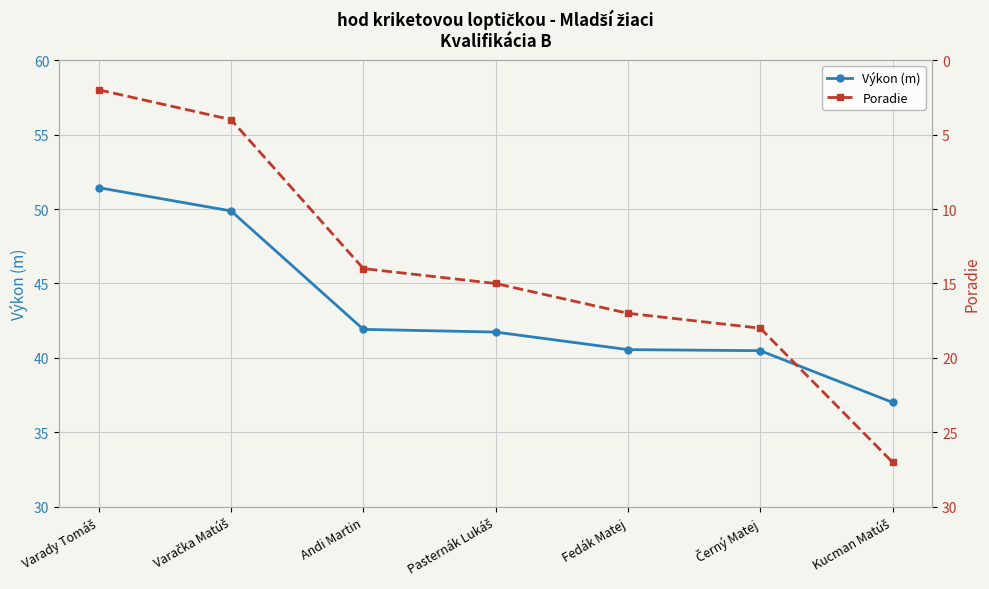

True or false: Poradie and Výkon (m) intersect in this chart.

False